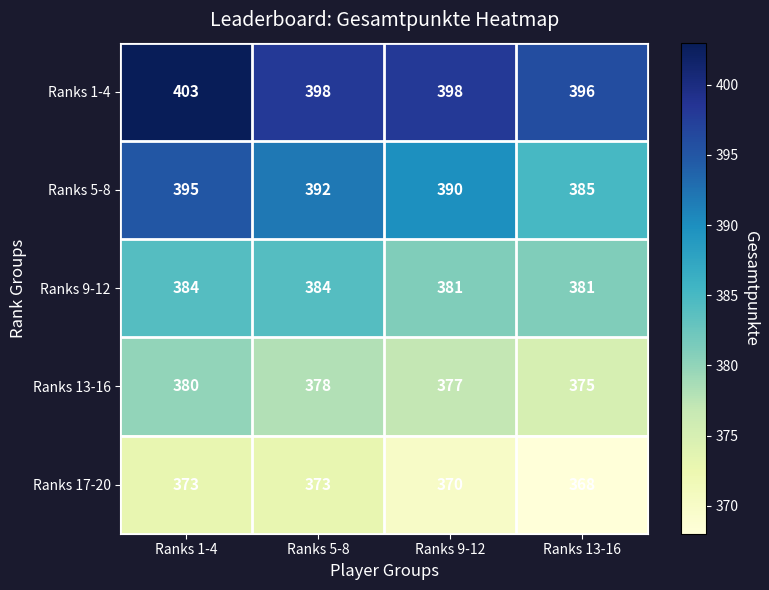

Read the Ranks 5-8 value at Ranks 1-4.

395